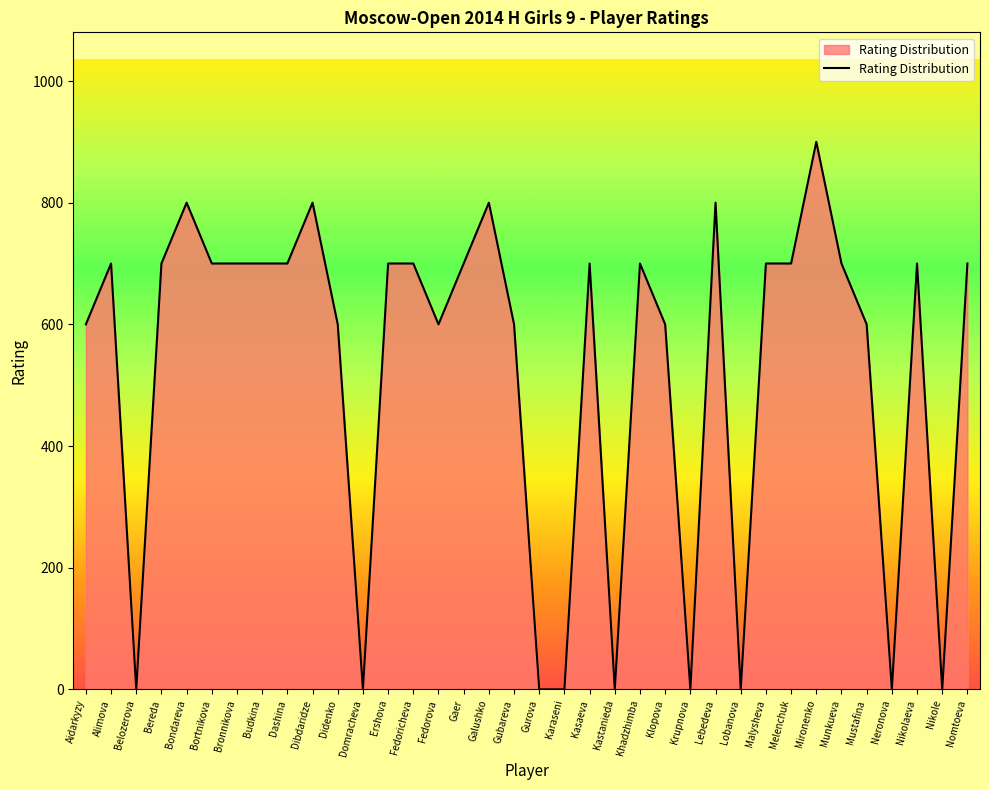

Is it true that the value at Khadzhimba is 432?

False